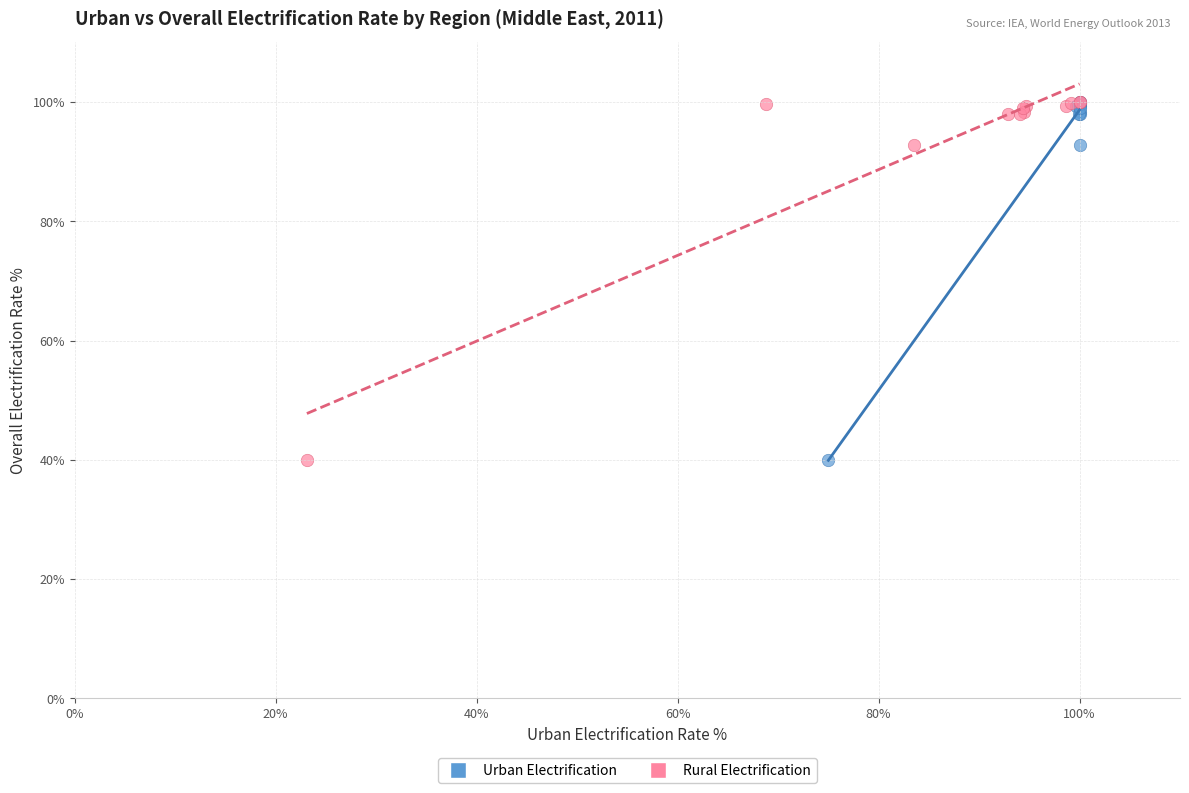

What are all the series names shown in the legend?

Urban Electrification, Rural Electrification